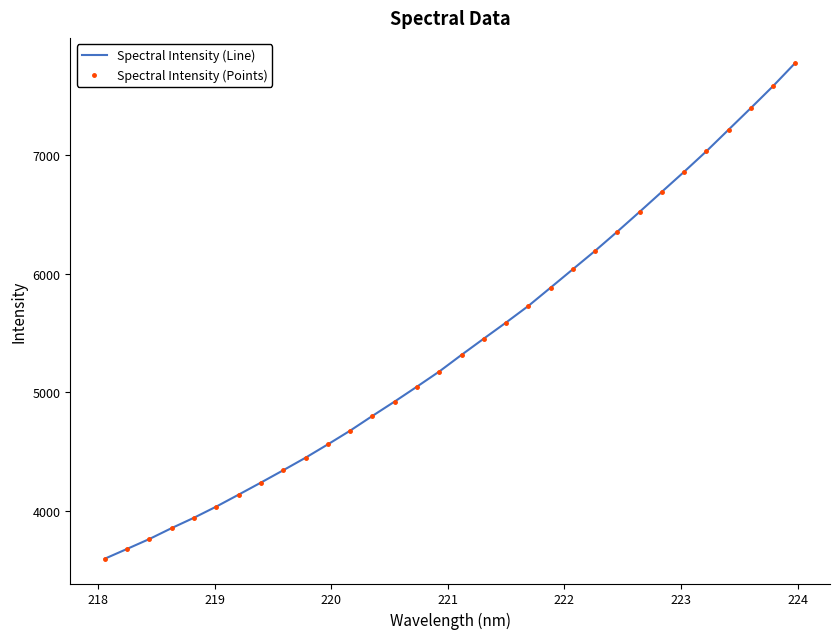

How many categories are shown in the chart?

32